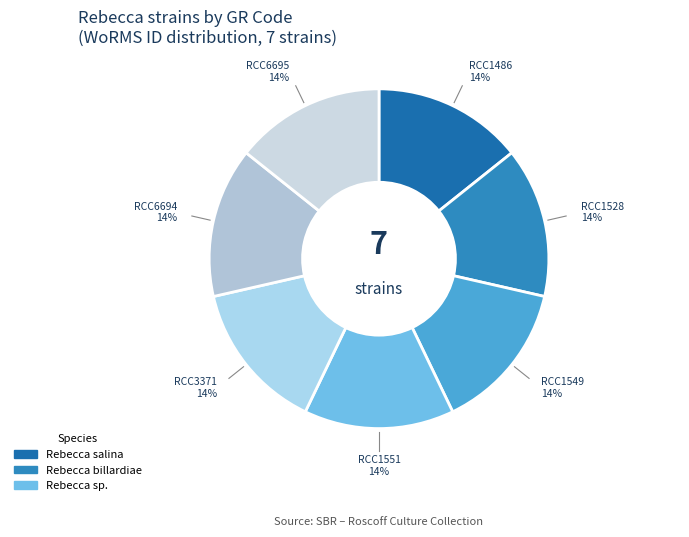

Count the number of slices in the pie.

7